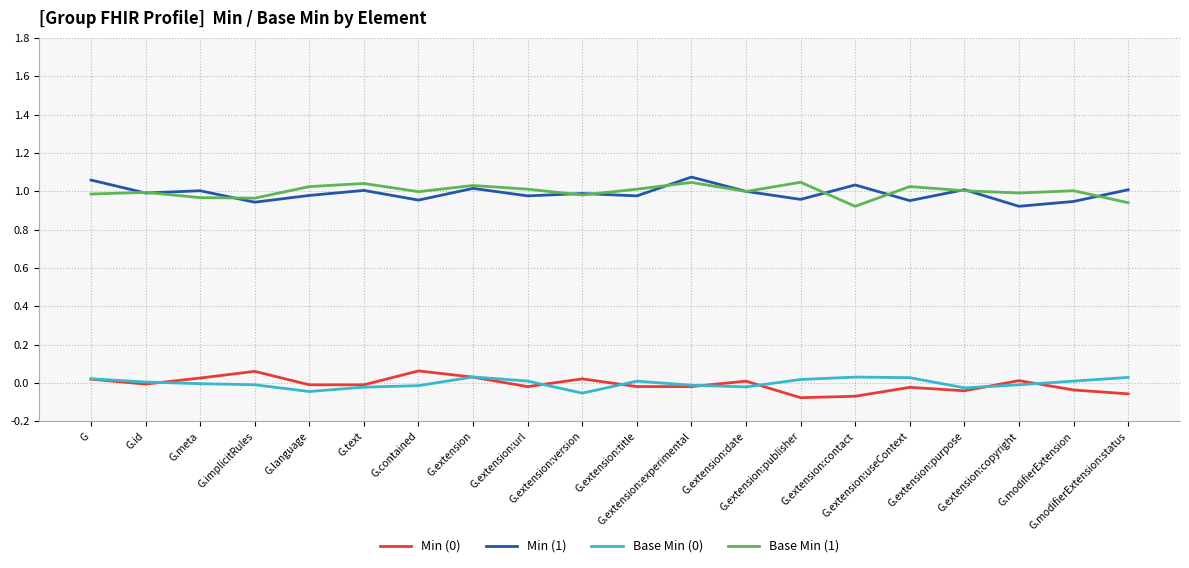

In Min (1), how many points are higher than both neighbors (excluding endpoints)?

7